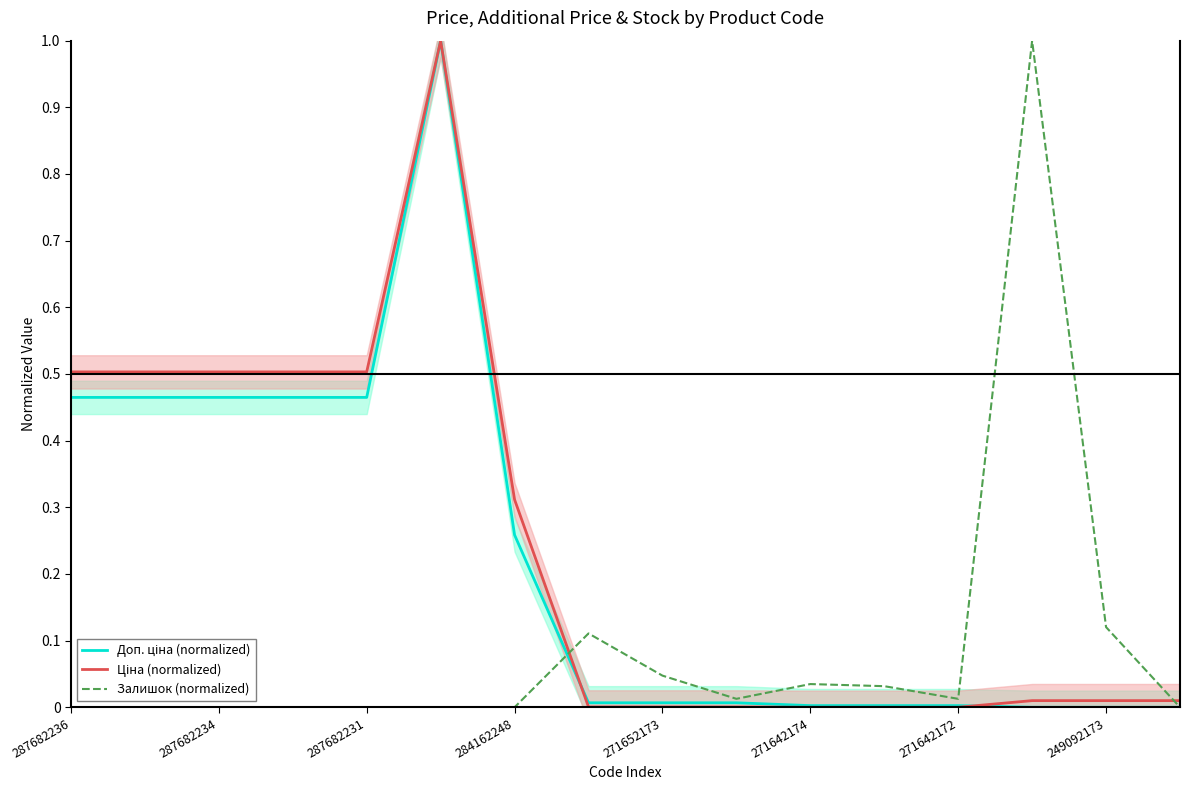

How many distinct data groups are displayed?

3